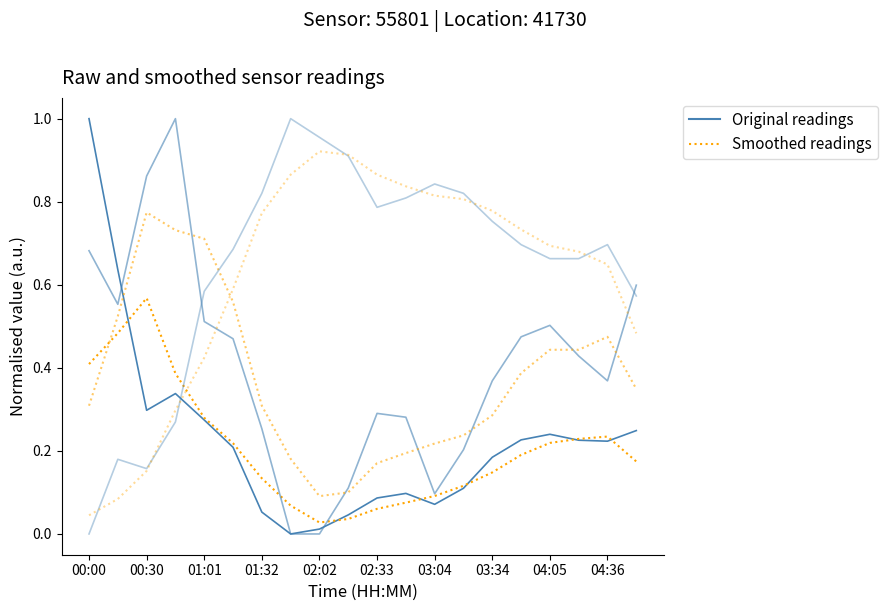

In pressure, how many points are lower than both neighbors (excluding endpoints)?

4